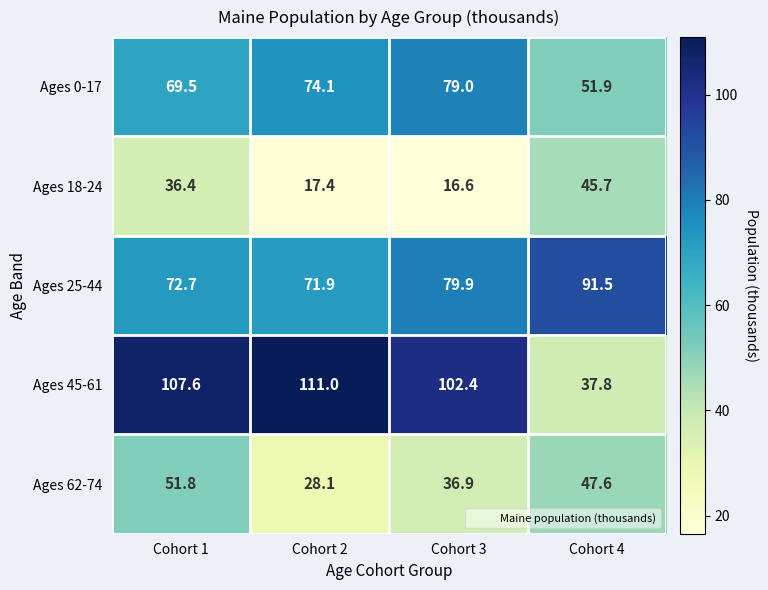

Which label corresponds to the smallest value in the chart?

Cohort 3